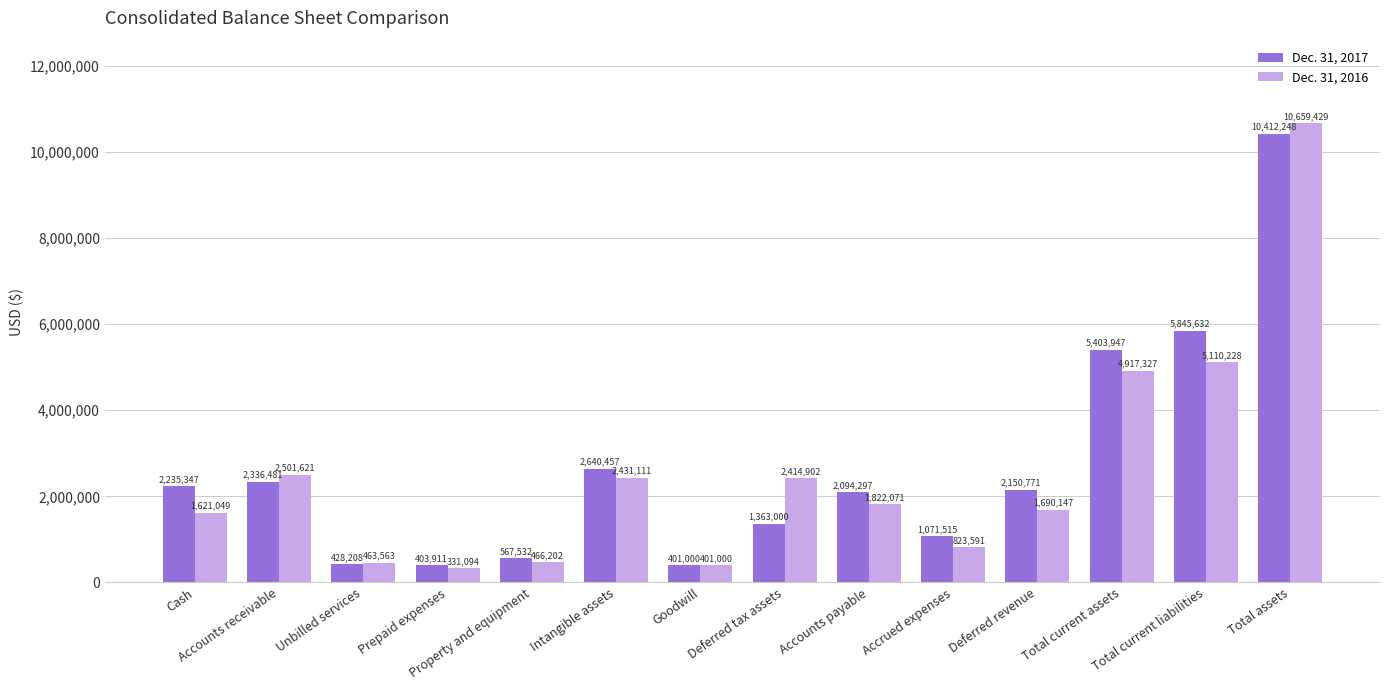

Rank the series at Total assets from highest to lowest value.

Dec. 31, 2016, Dec. 31, 2017